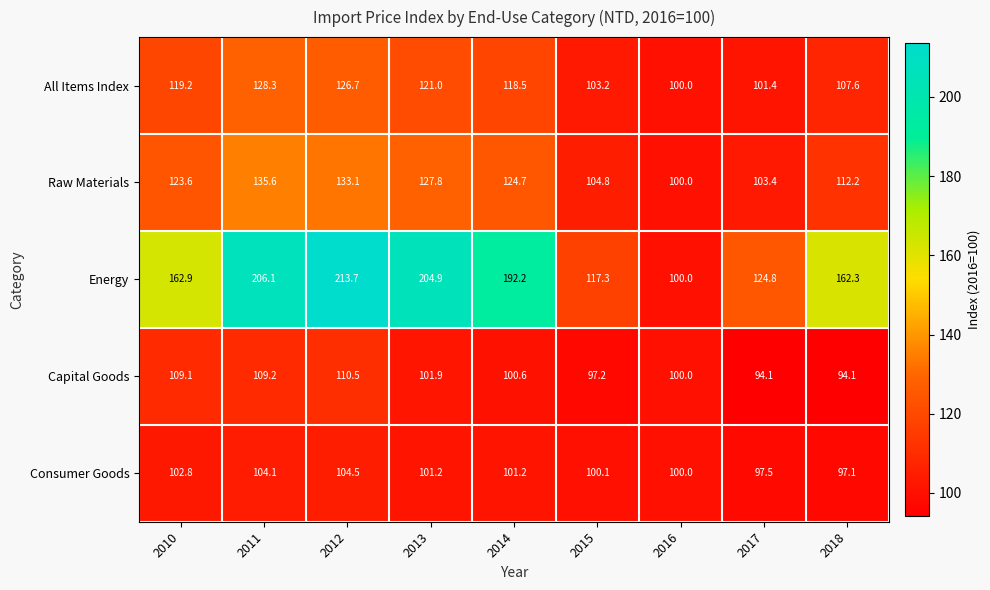

The value of Raw Materials at 2012 is 38.9. True or false?

False